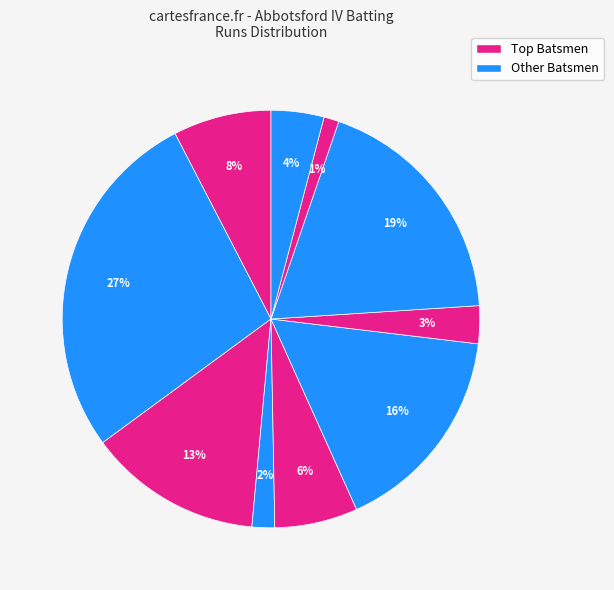

How many segments does this pie chart have?

10